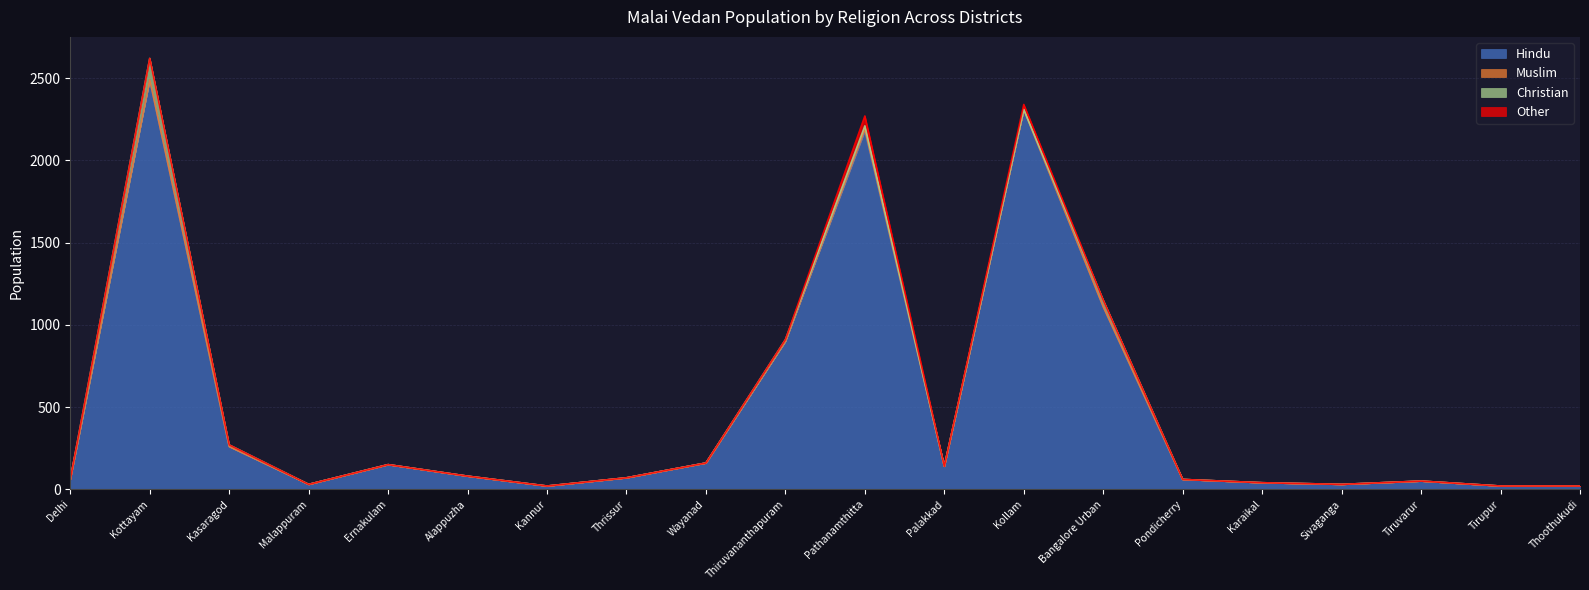

Which series changed the most between Alappuzha and Kollam?

Hindu